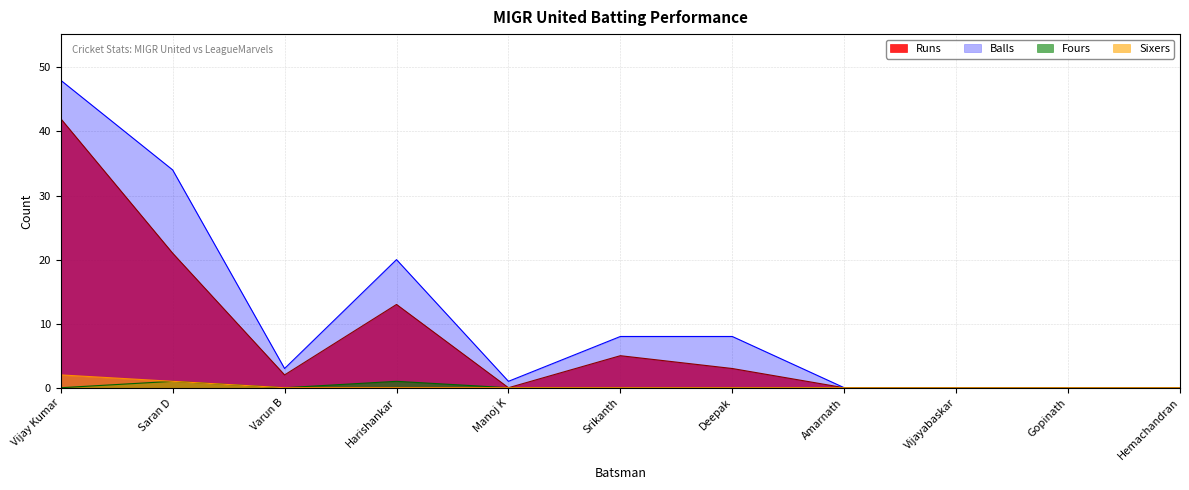

Count the number of categories in the chart.

11